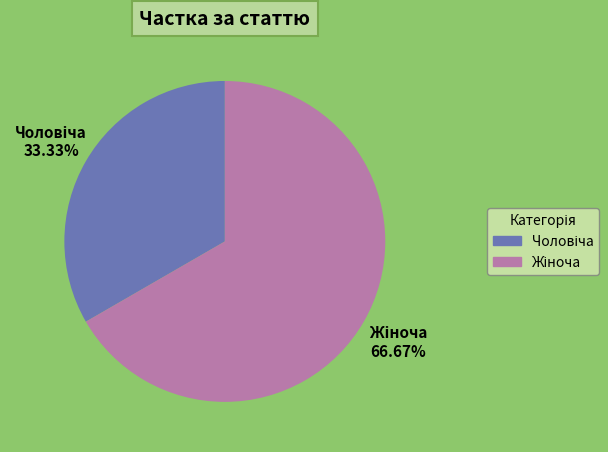

Does any single category account for the majority?

Yes